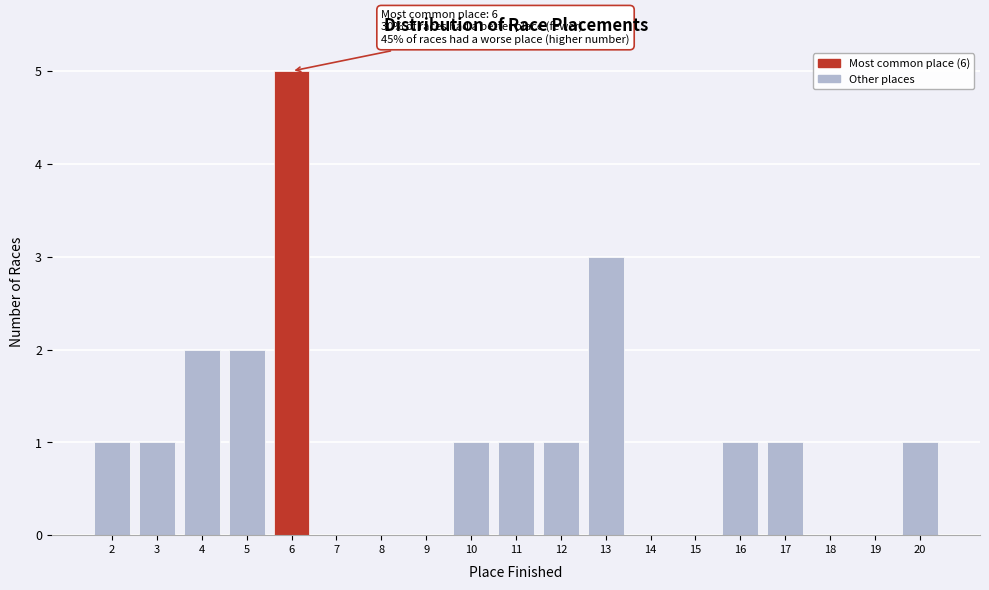

Which range on the x-axis has the tallest bar?

5.5 to 6.5